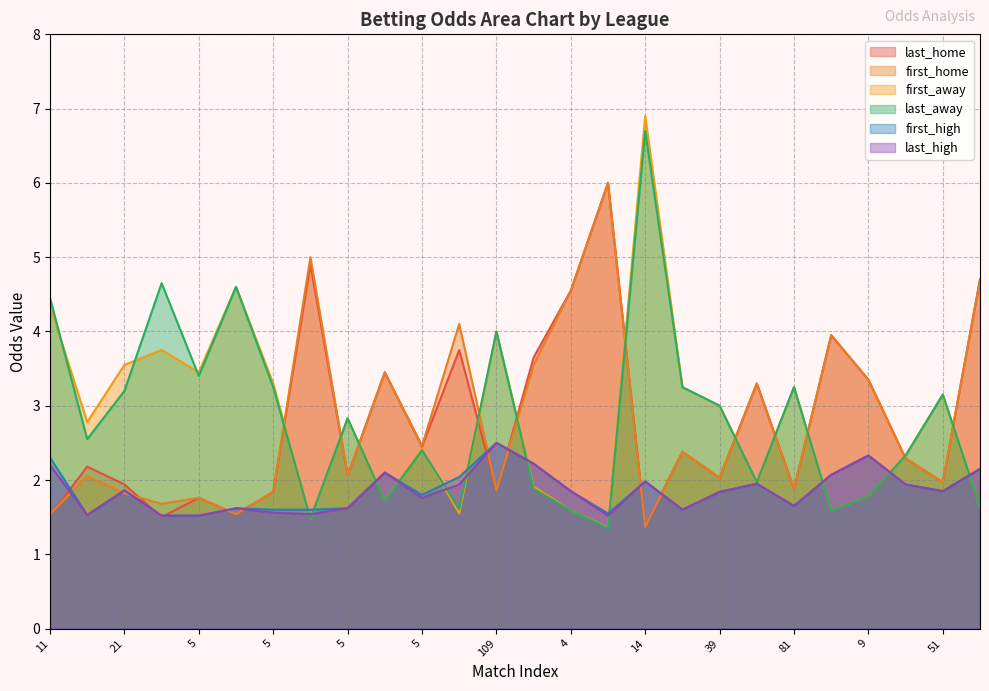

How many distinct data groups are displayed?

6